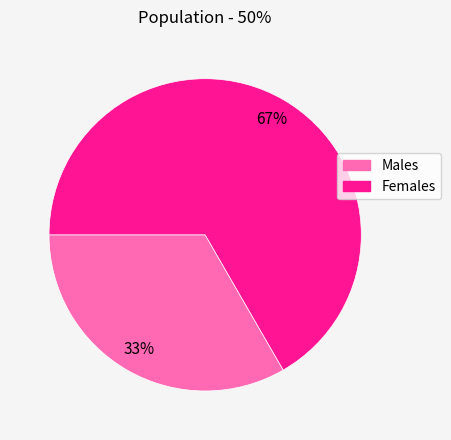

Is Females the majority of the pie?

Yes